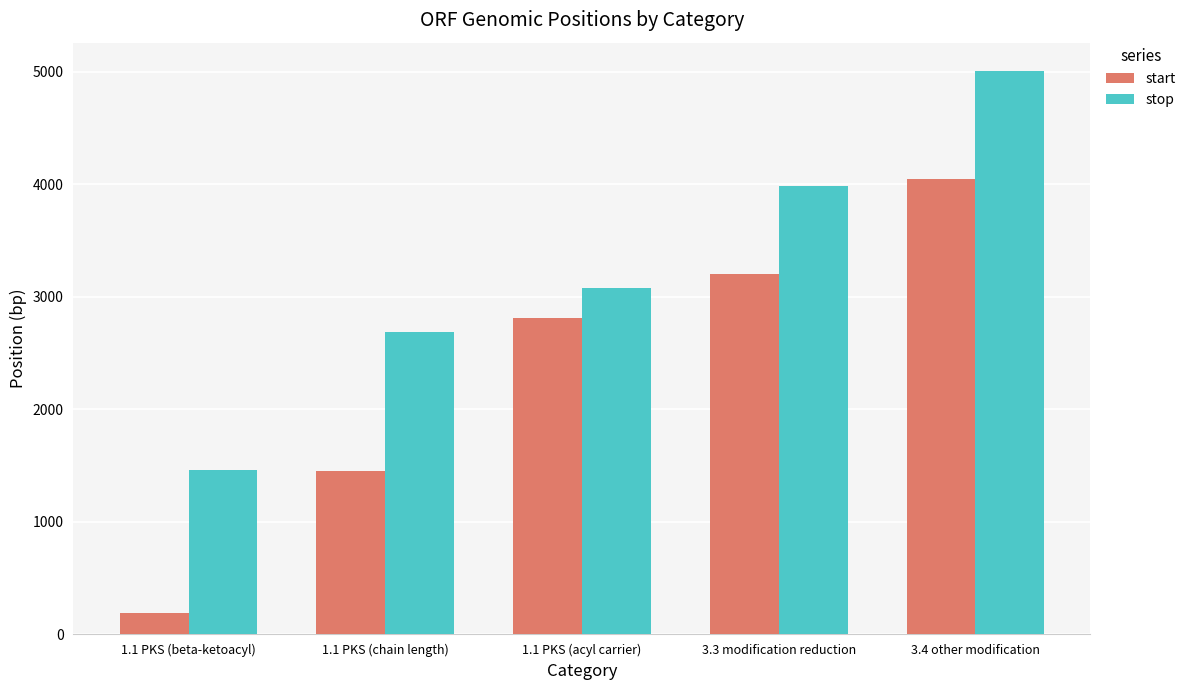

At which label does start reach its peak?

3.4 other modification